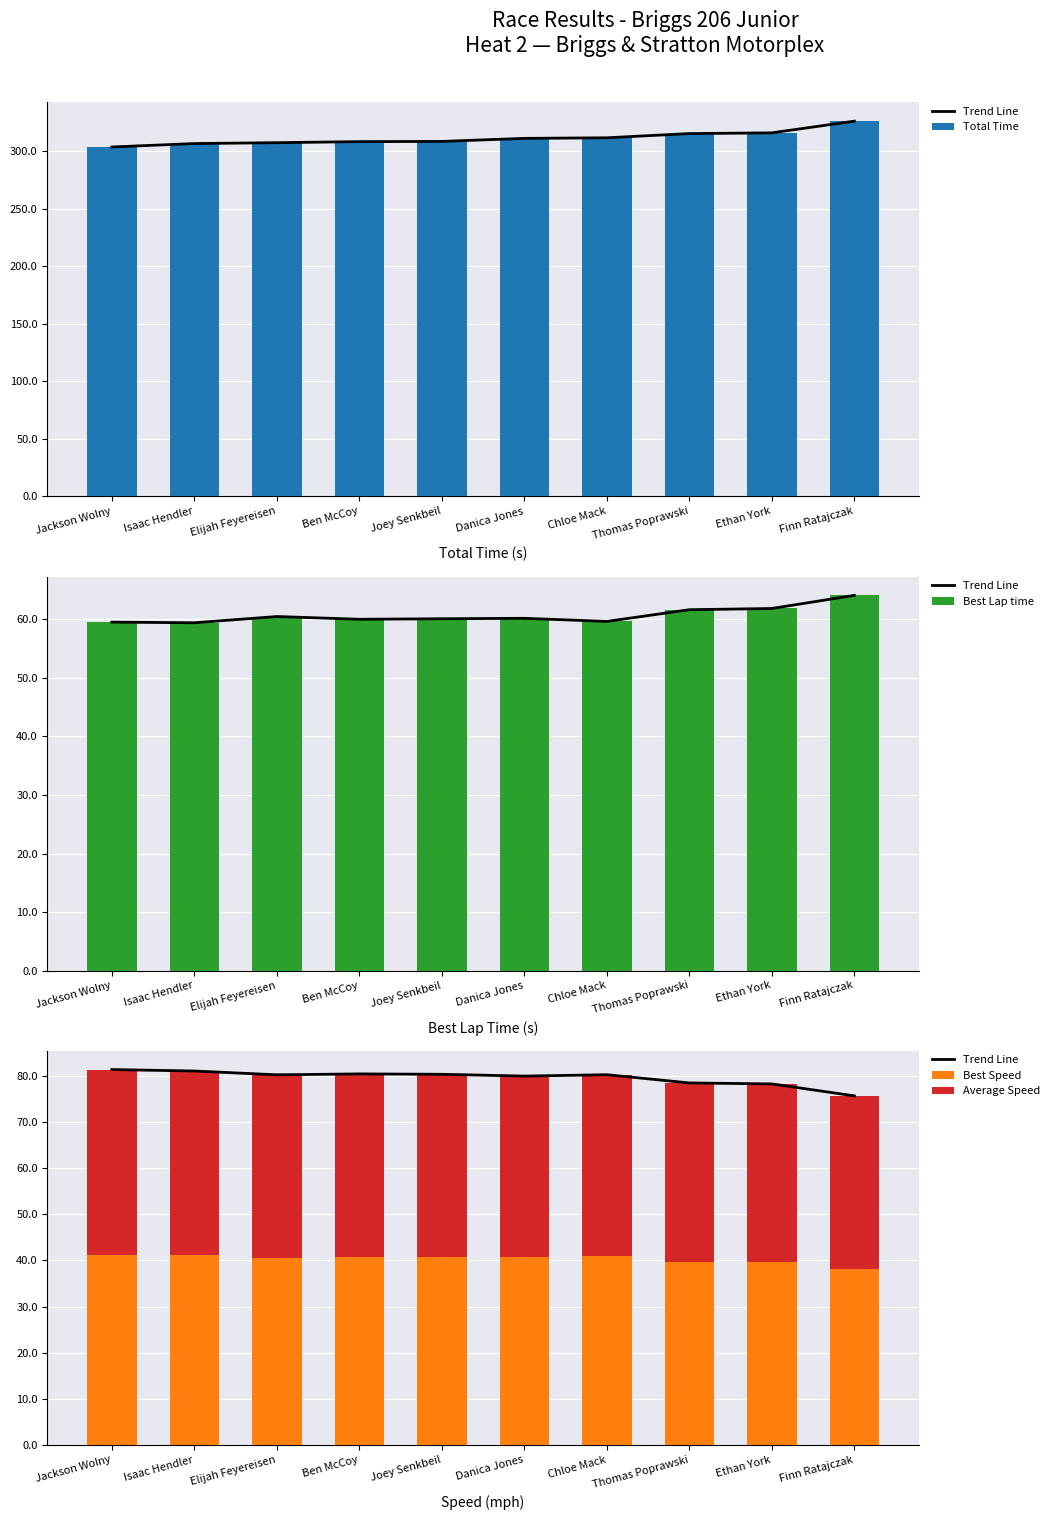

What is the greatest value displayed?

325.9